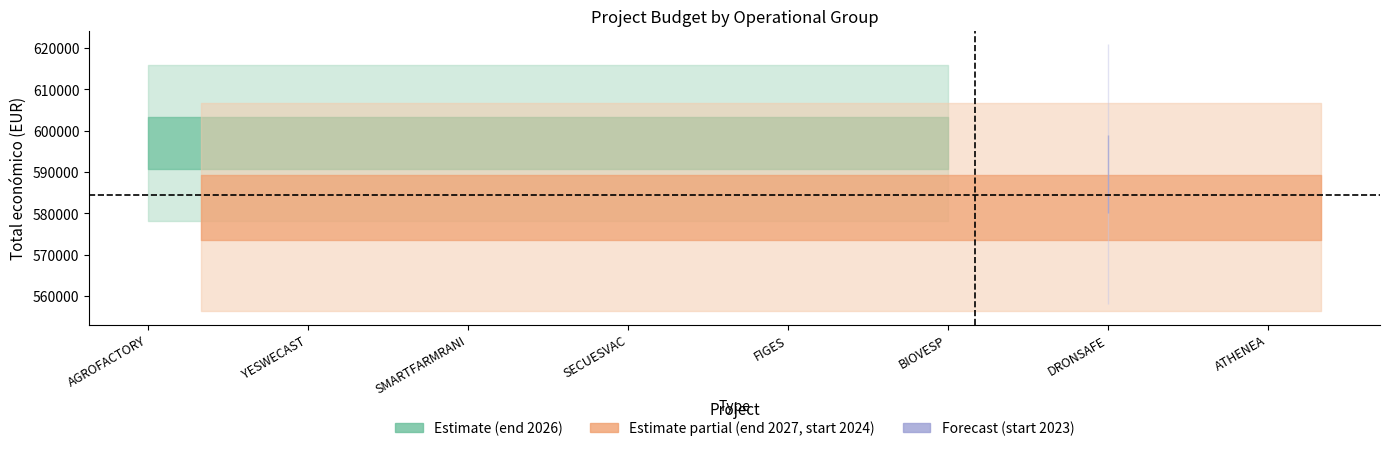

What is the value of the Total económico point at the 1st from the left?

590382